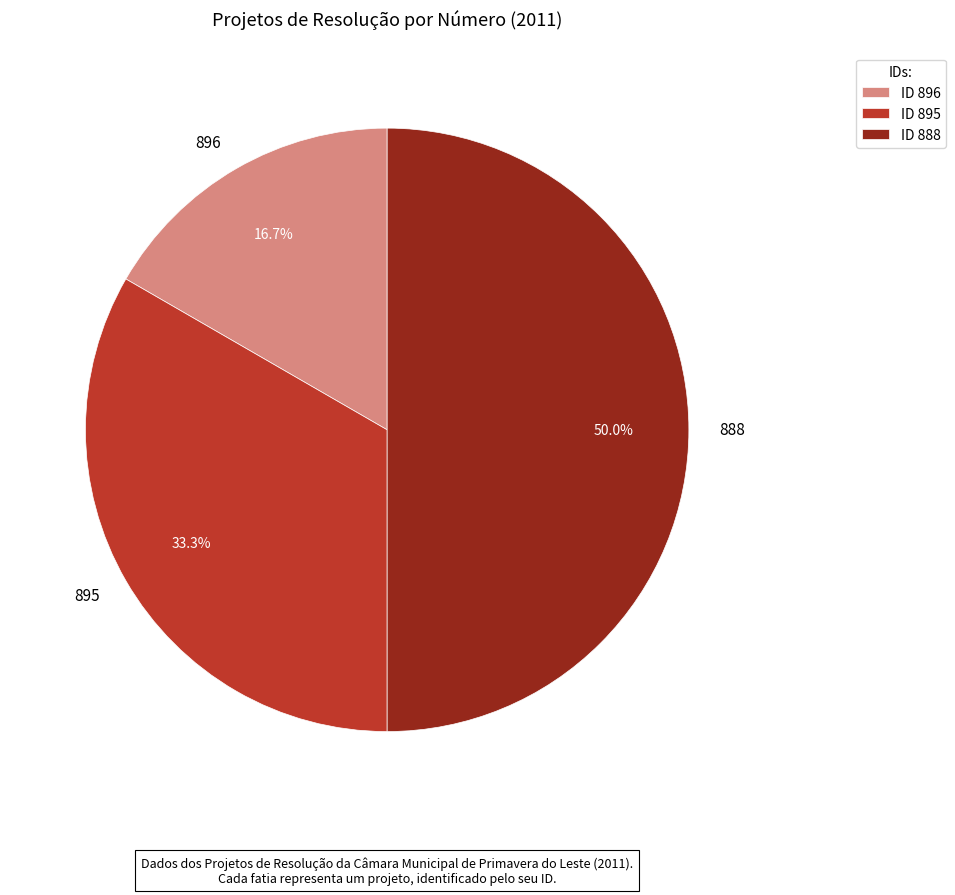

True or false: 895 accounts for 25% of the total.

False